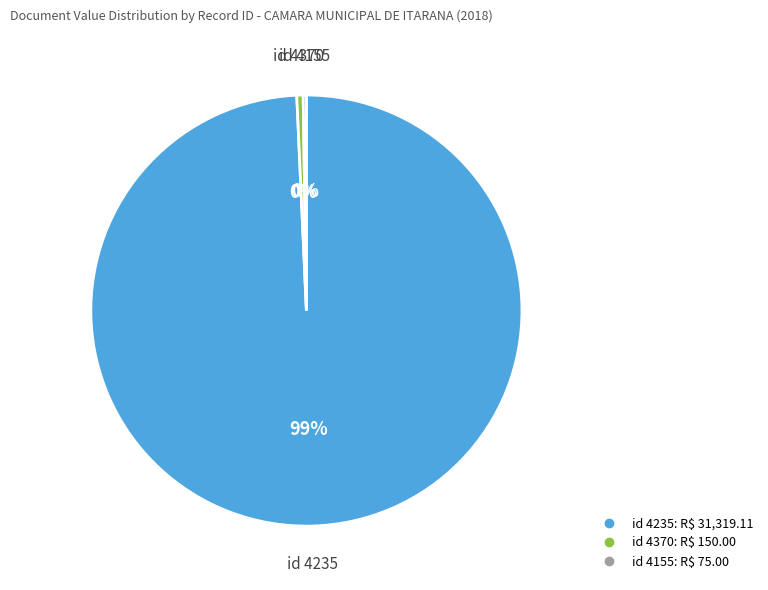

Does any single category account for the majority?

Yes